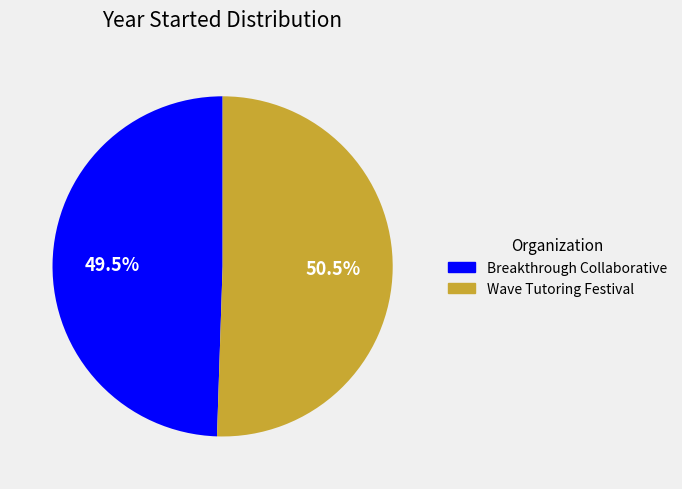

Is there a majority slice in this chart?

Yes